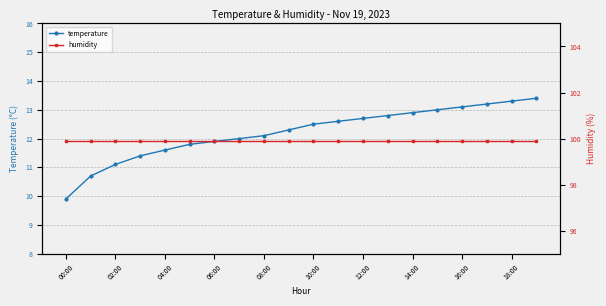

Which series has the largest range (max minus min)?

temperature